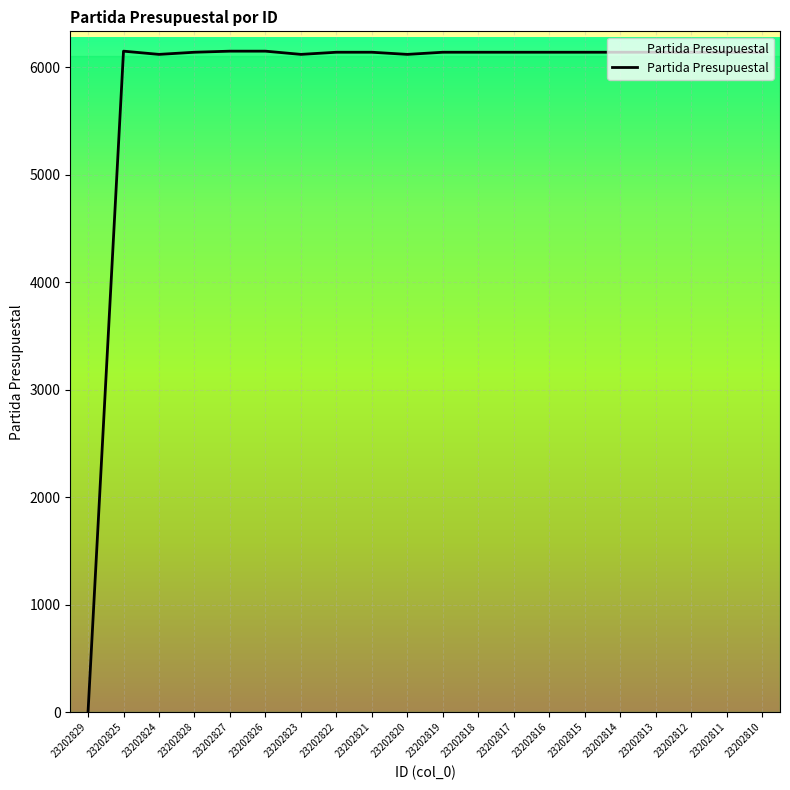

What is the maximum value shown in the chart?

6151